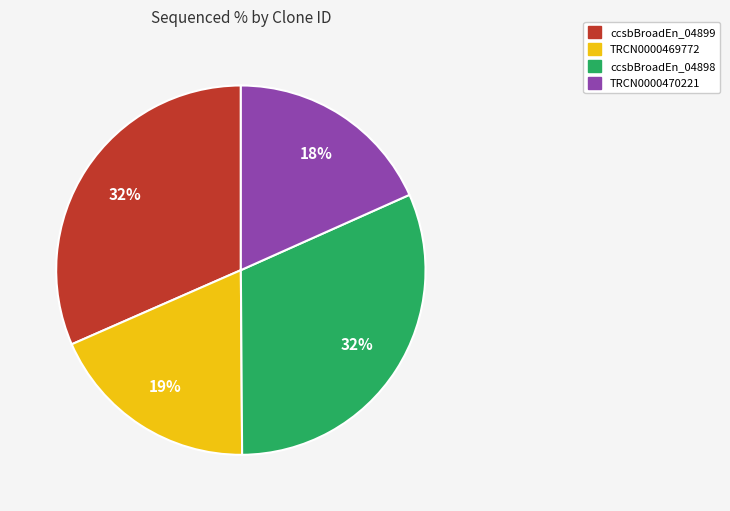

To the nearest percent, what is the average slice percentage?

25%